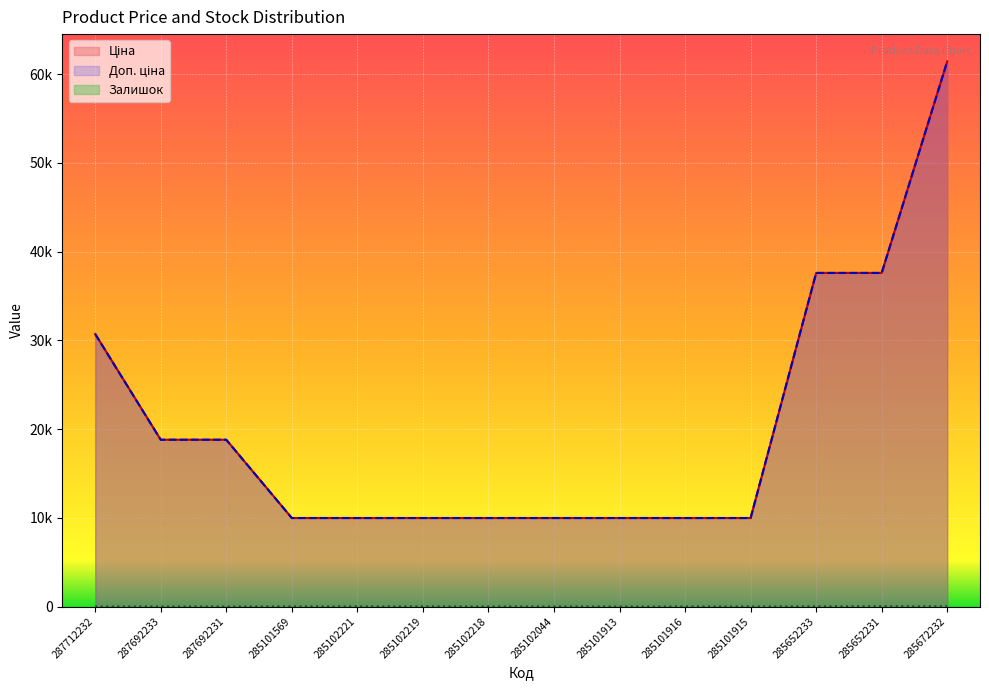

What is the difference between the highest and lowest values at 287692233?

18796.8